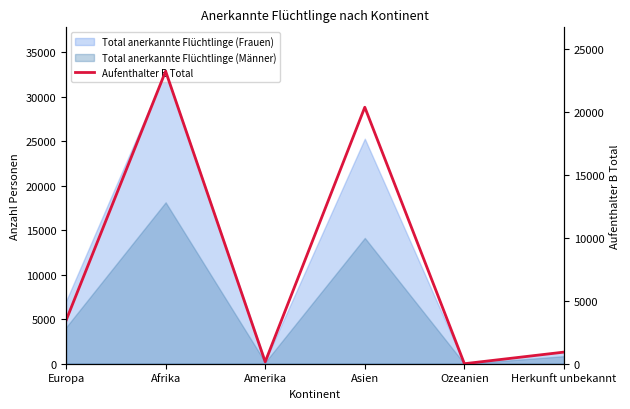

Which category has the lowest value across all series?

Ozeanien